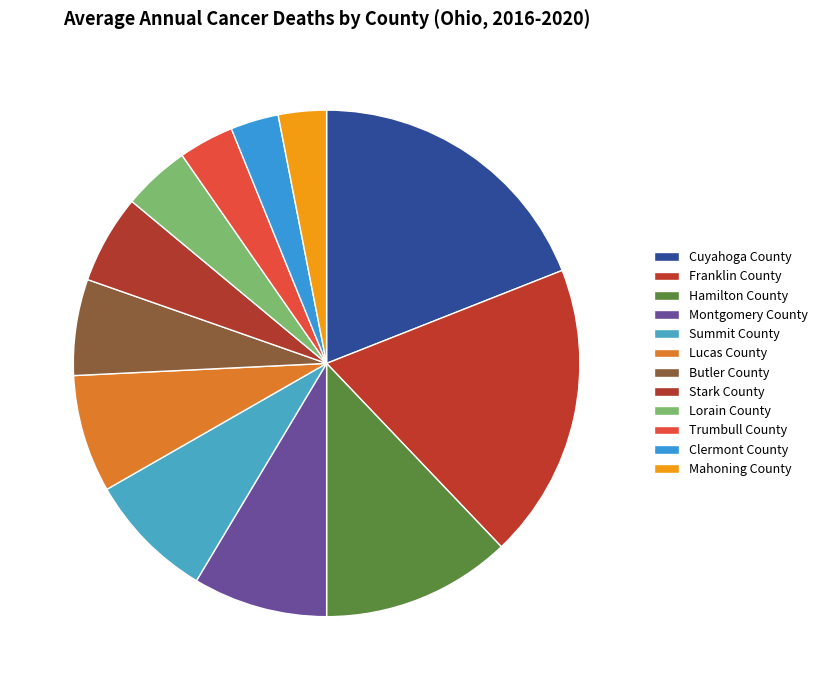

How many segments does this pie chart have?

12